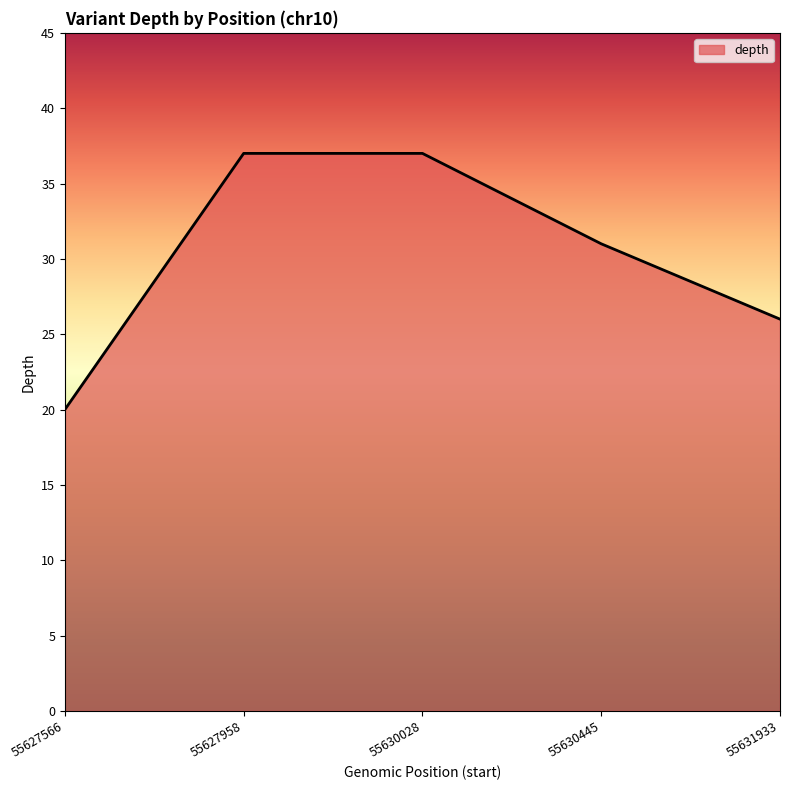

What is the maximum value shown in the chart?

37